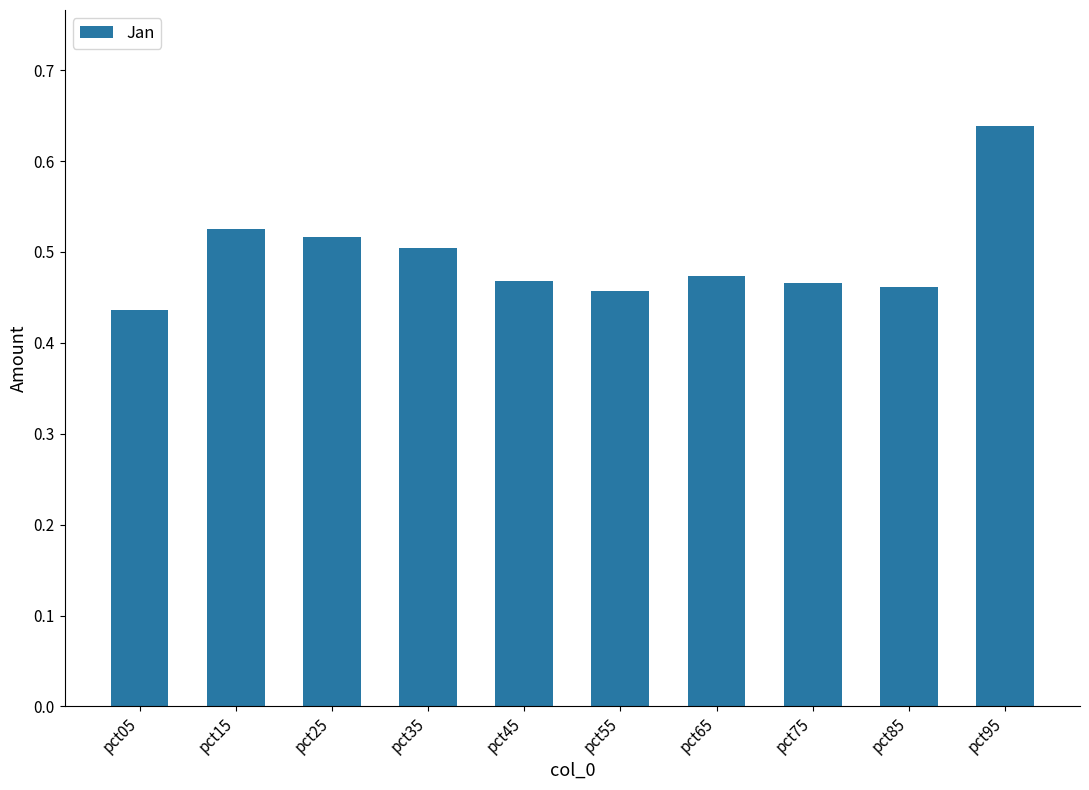

Is it true that the value at pct45 is 0.6?

False